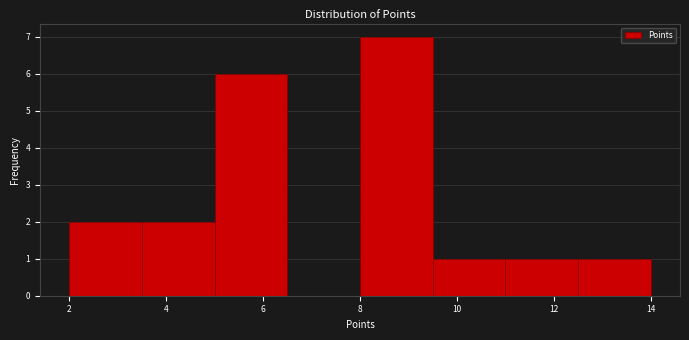

What is the height of the bar covering 5.0 to 6.5 on the x-axis? Neither the bar edges nor the heights are printed on the chart, so give them approximately, as read against the axes.

6